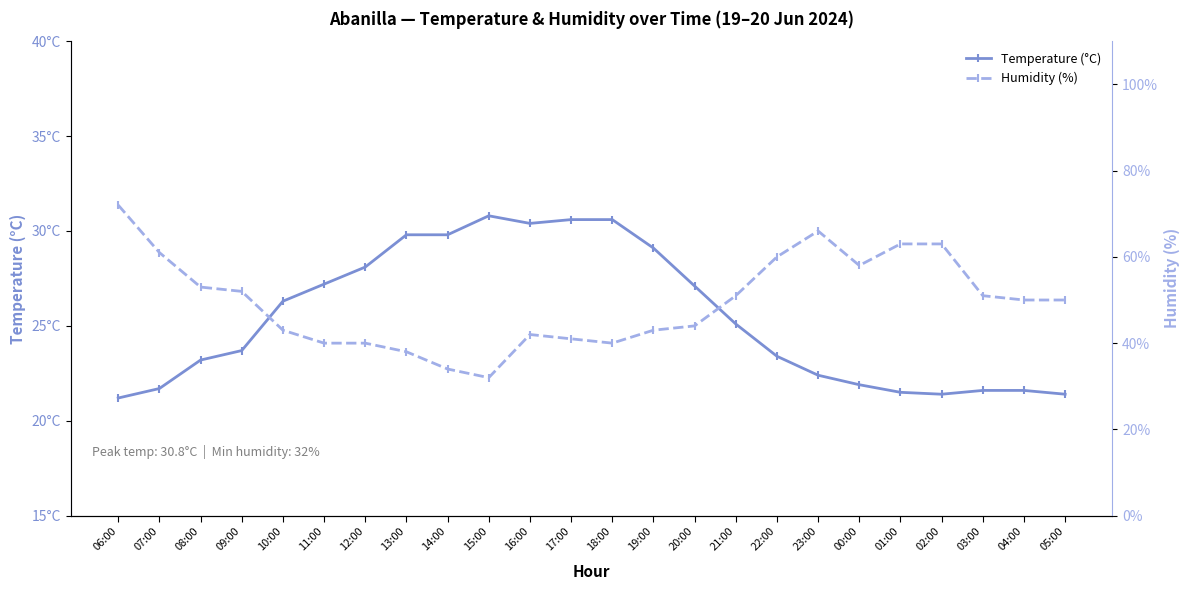

Reading right to left, transcribe all the data shown in this chart.

Temperature (°C): 05:00=21.4	04:00=21.6	03:00=21.6	02:00=21.4	01:00=21.5	00:00=21.9	23:00=22.4	22:00=23.4	21:00=25.1	20:00=27.1	19:00=29.1	18:00=30.6	17:00=30.6	16:00=30.4	15:00=30.8	14:00=29.8	13:00=29.8	12:00=28.1	11:00=27.2	10:00=26.3	09:00=23.7	08:00=23.2	07:00=21.7	06:00=21.2
Humidity (%): 05:00=50.0	04:00=50.0	03:00=51.0	02:00=63.0	01:00=63.0	00:00=58.0	23:00=66.0	22:00=60.0	21:00=51.0	20:00=44.0	19:00=43.0	18:00=40.0	17:00=41.0	16:00=42.0	15:00=32.0	14:00=34.0	13:00=38.0	12:00=40.0	11:00=40.0	10:00=43.0	09:00=52.0	08:00=53.0	07:00=61.0	06:00=72.0